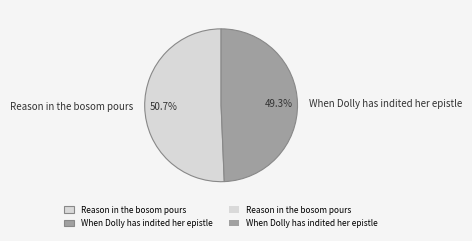

Which category has the biggest portion of the pie?

Reason in the bosom pours